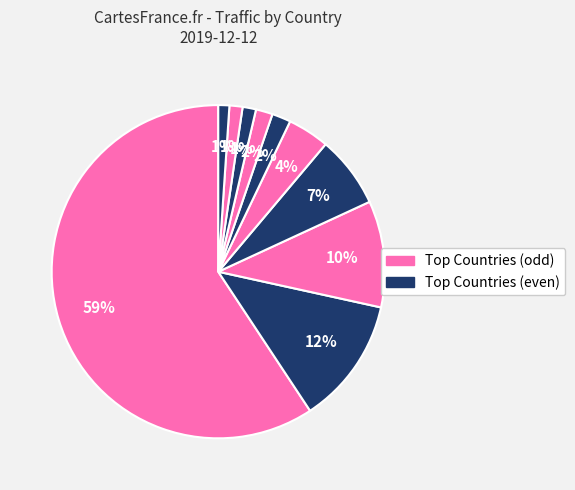

Count the number of slices in the pie.

10